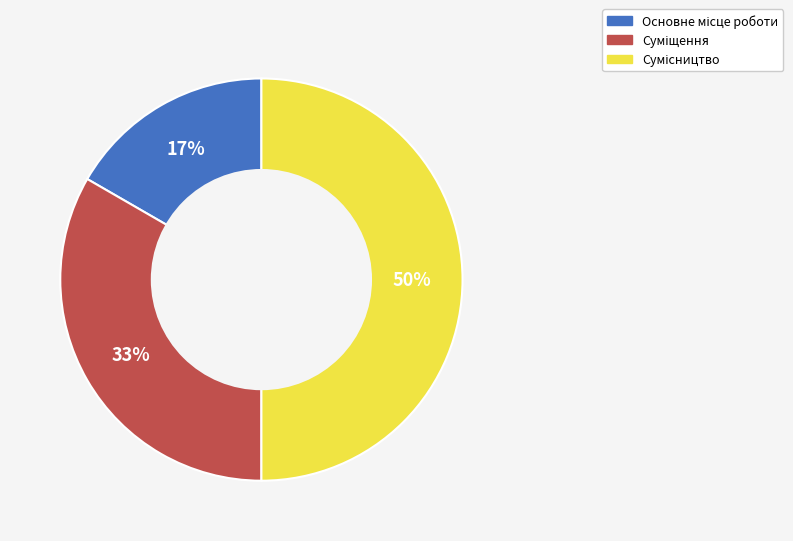

Count the number of slices in the pie.

3